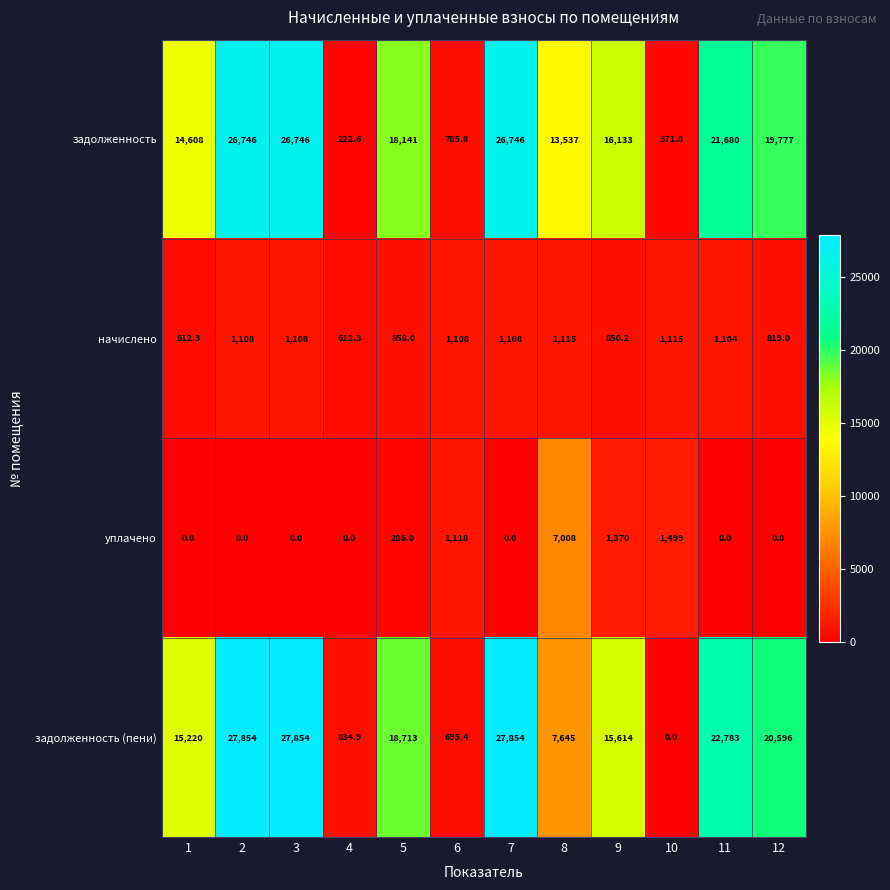

The начислено series shows 764.6 at 7. True or false?

False